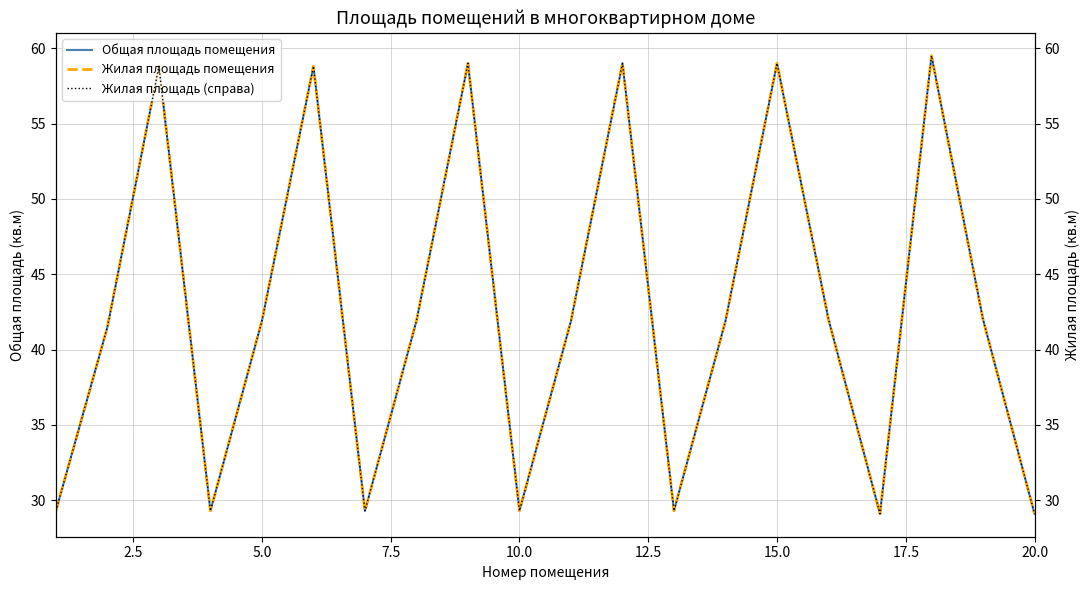

List the series in order of their peak value, highest first.

Общая площадь помещения, Жилая площадь помещения, Жилая площадь (справа)